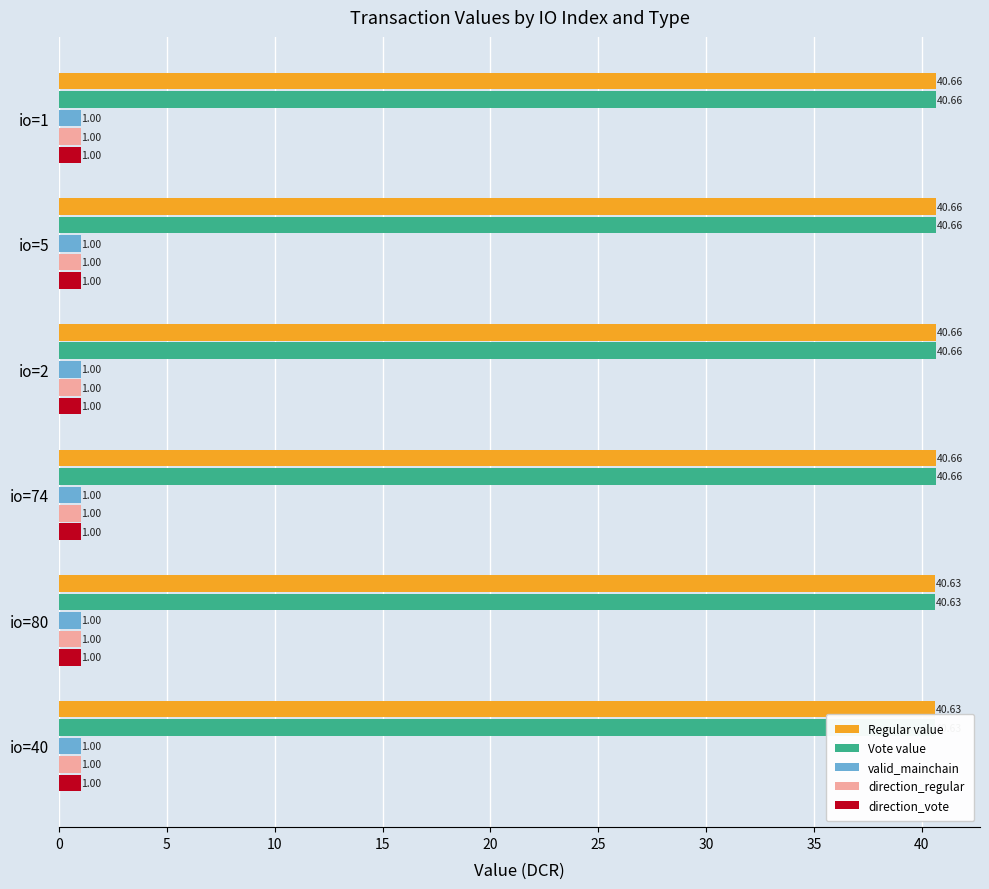

Count the number of categories in the chart.

6